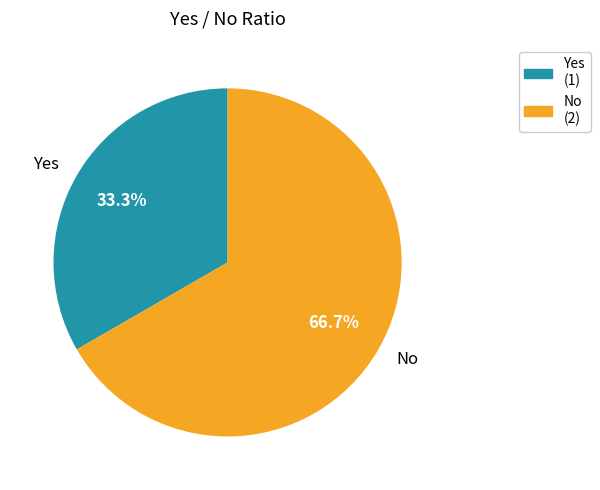

To the nearest percent, what is the difference between the largest and smallest slice percentages?

33%